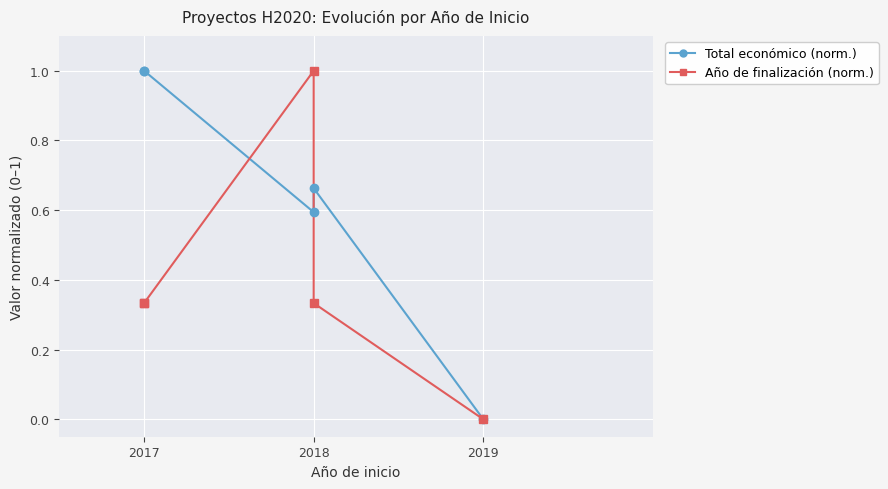

True or false: Total económico (norm.) has more than 1 interior local peaks.

True